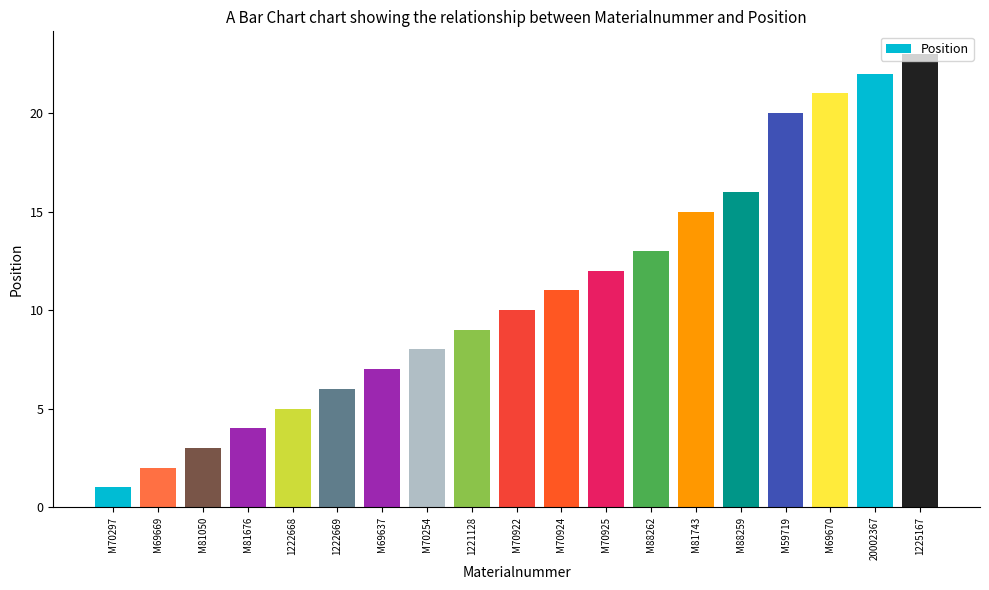

How many distinct data groups are displayed?

1